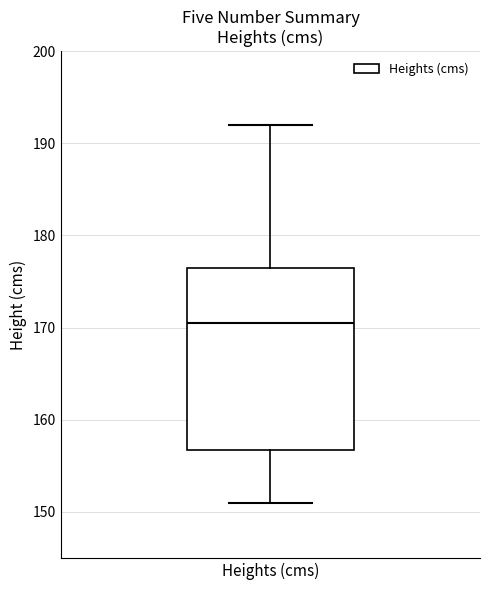

Where is the lower edge of the box for Heights (cms) on the y-axis? The values are not printed on the chart, so give them approximately, as read against the axis.

157